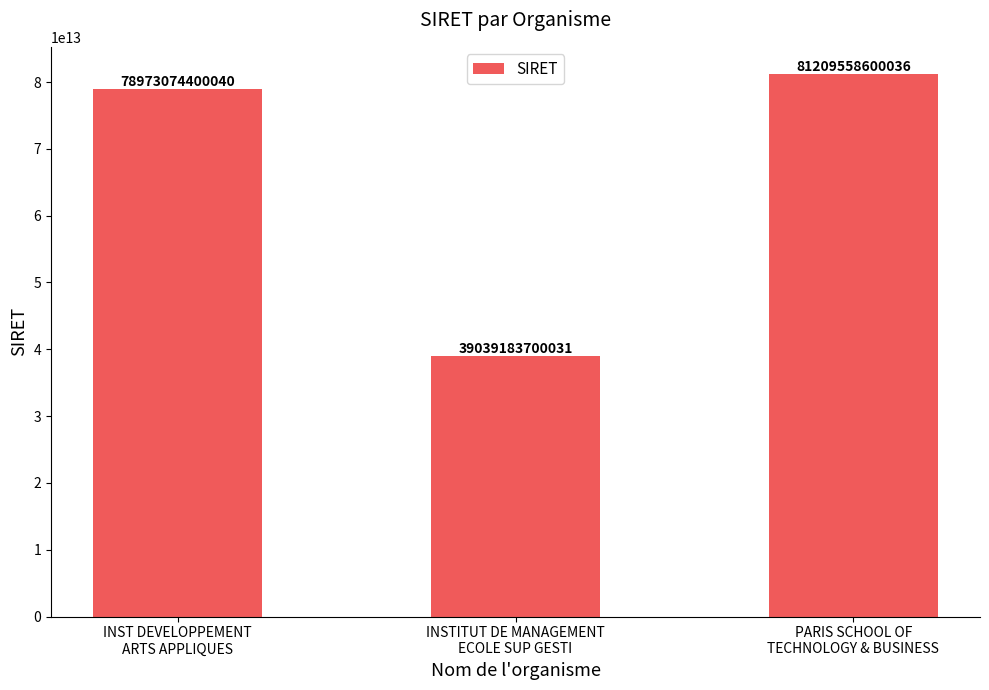

The chart shows a value of 65427206434715 at INSTITUT DE MANAGEMENT
ECOLE SUP GESTI. True or false?

False